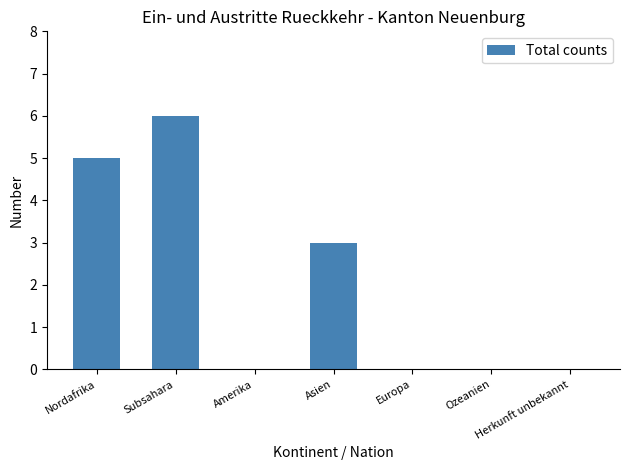

How many categories are shown in the chart?

7